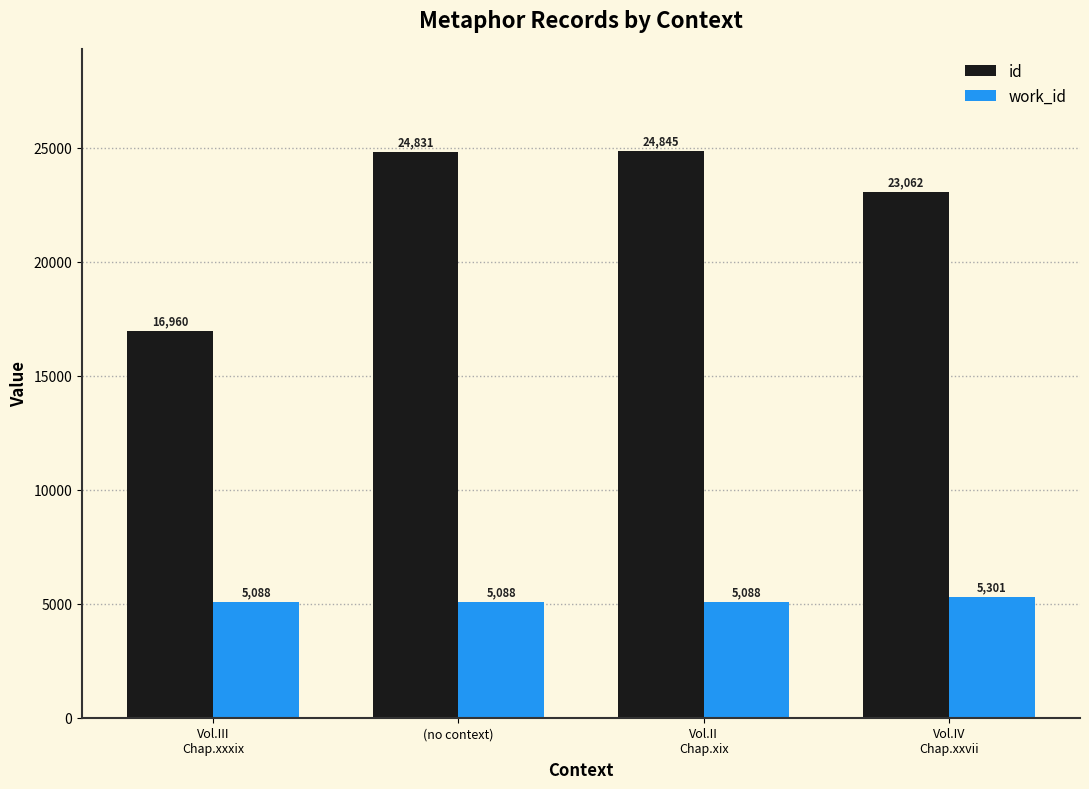

What position from the left is Vol.II
Chap.xix?

3